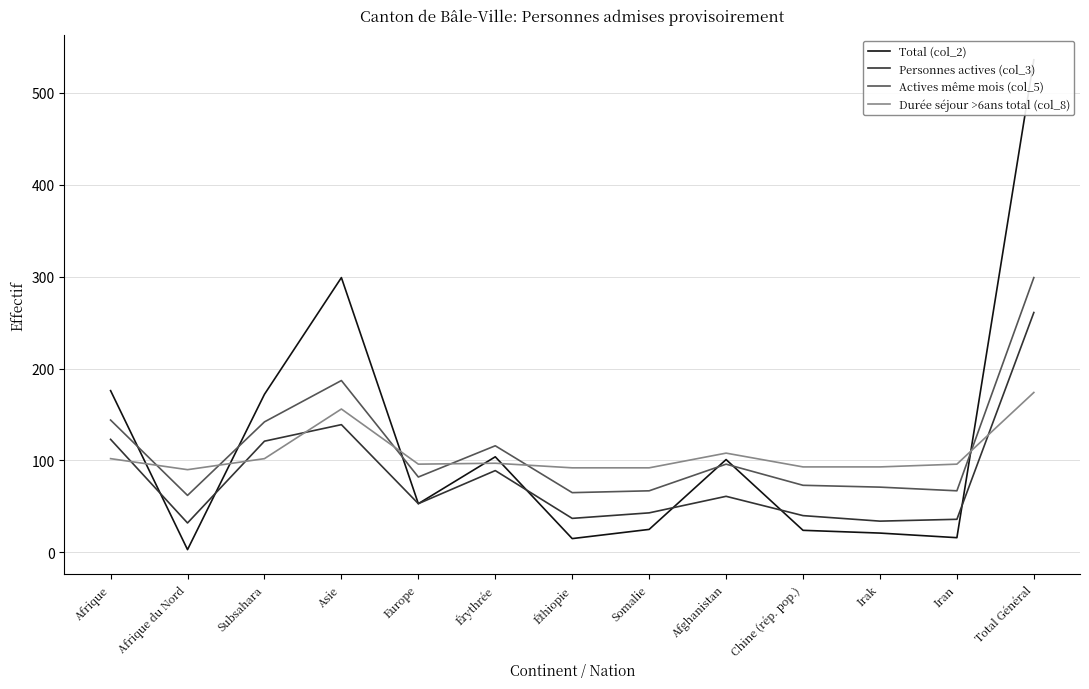

What is the difference between the Actives même mois (col_5) values at Asie and Total Général?

112